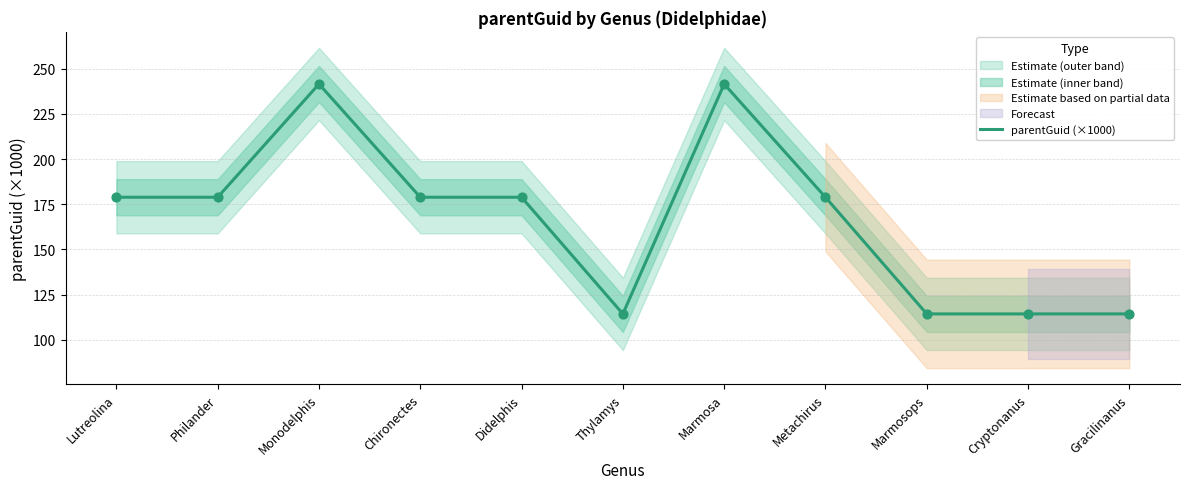

Approximately how many times larger is the value at Chironectes compared to Metachirus?

1.0